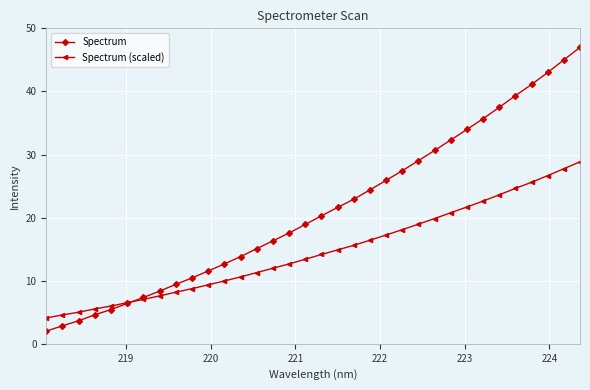

True or false: Spectrum (scaled) has more than 1 points higher than both neighbors.

False